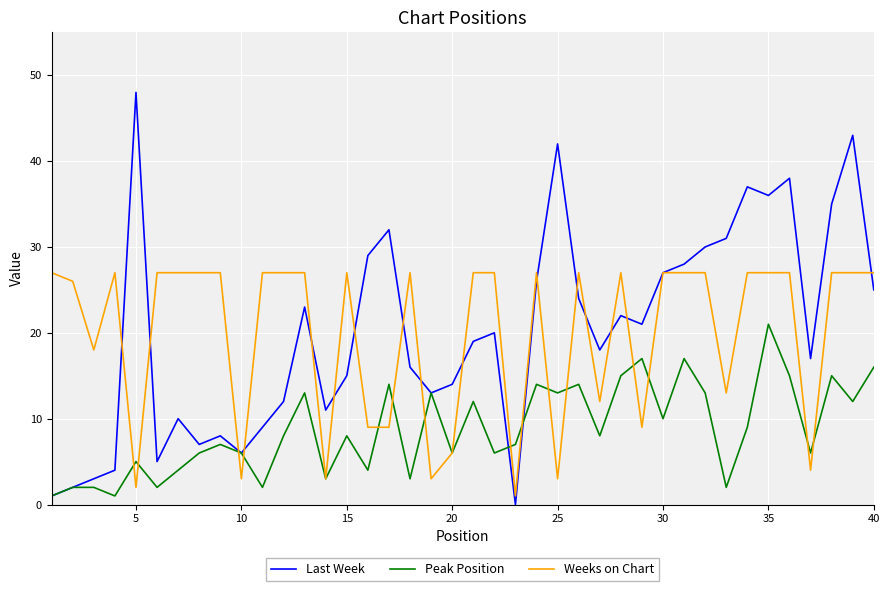

True or false: Weeks on Chart has more than 1 points higher than both neighbors.

True